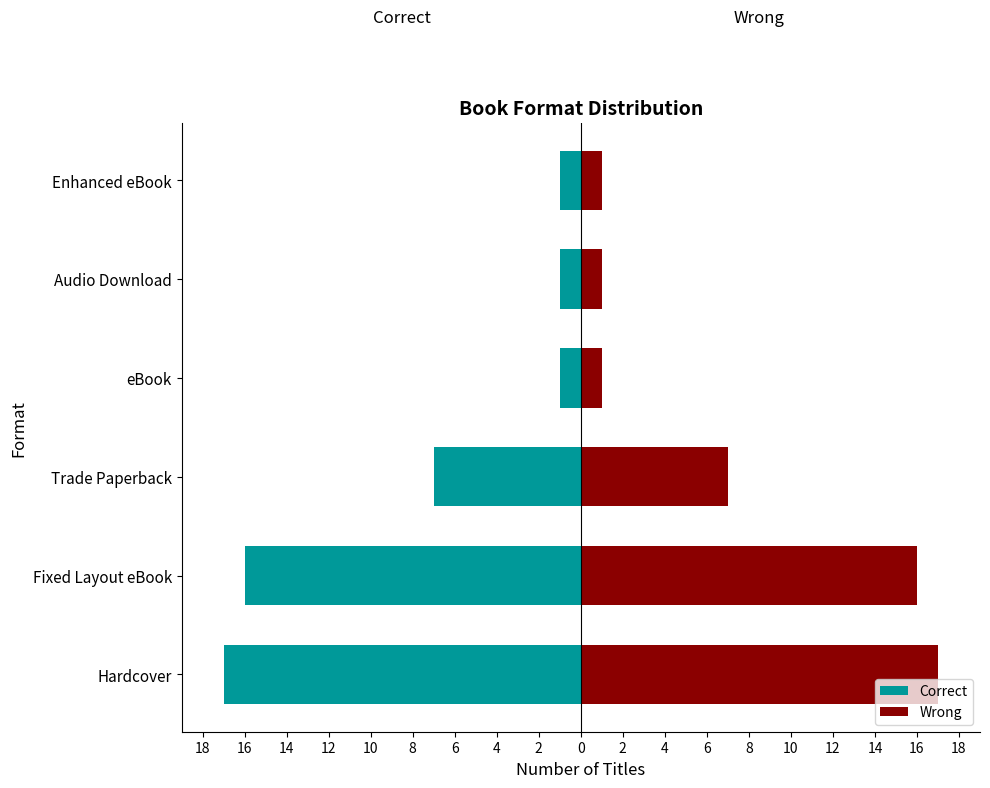

Rank the series by their maximum value, from highest to lowest.

Wrong, Correct